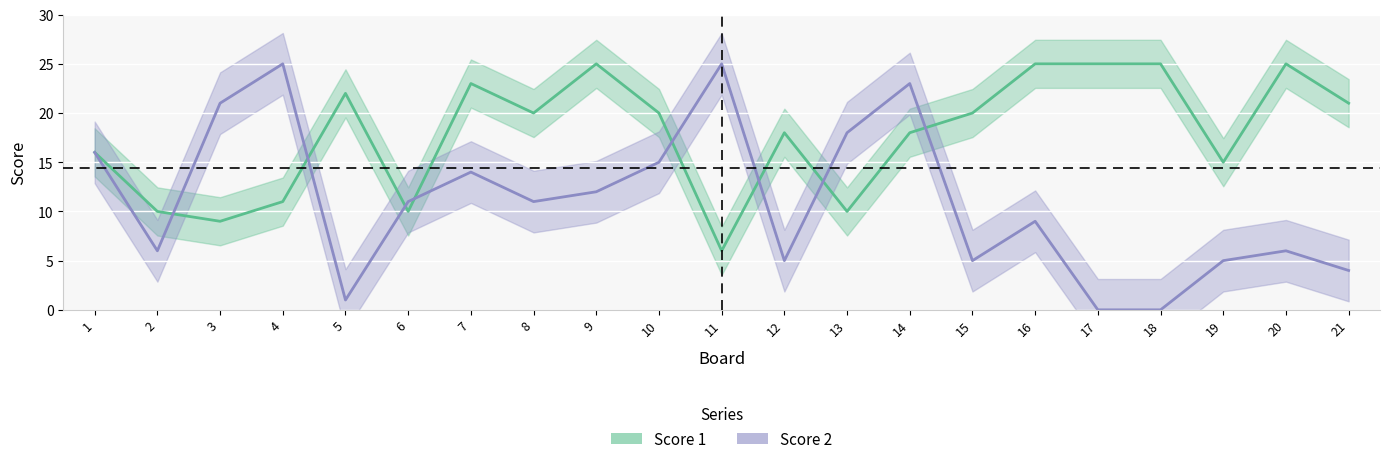

Between 20 and 3, which is larger?

20